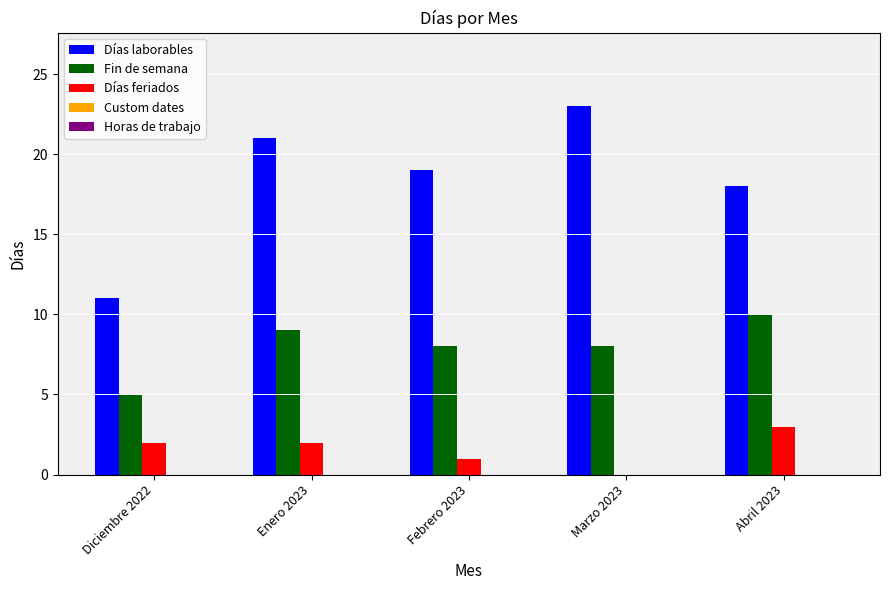

Which category has the highest value across all series?

Marzo 2023